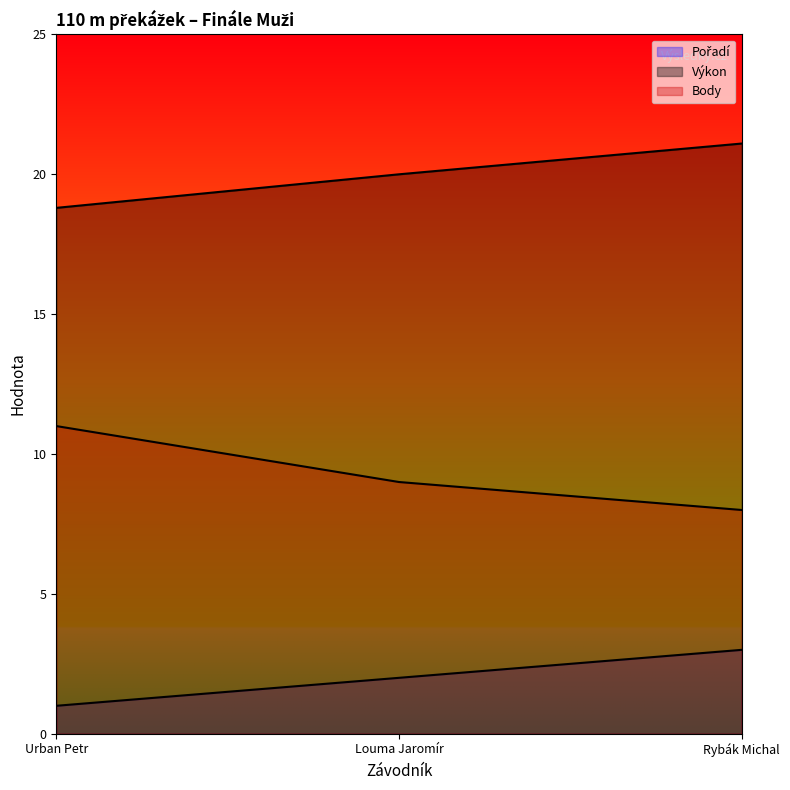

The value of Výkon at Rybák Michal is 13.7. True or false?

False